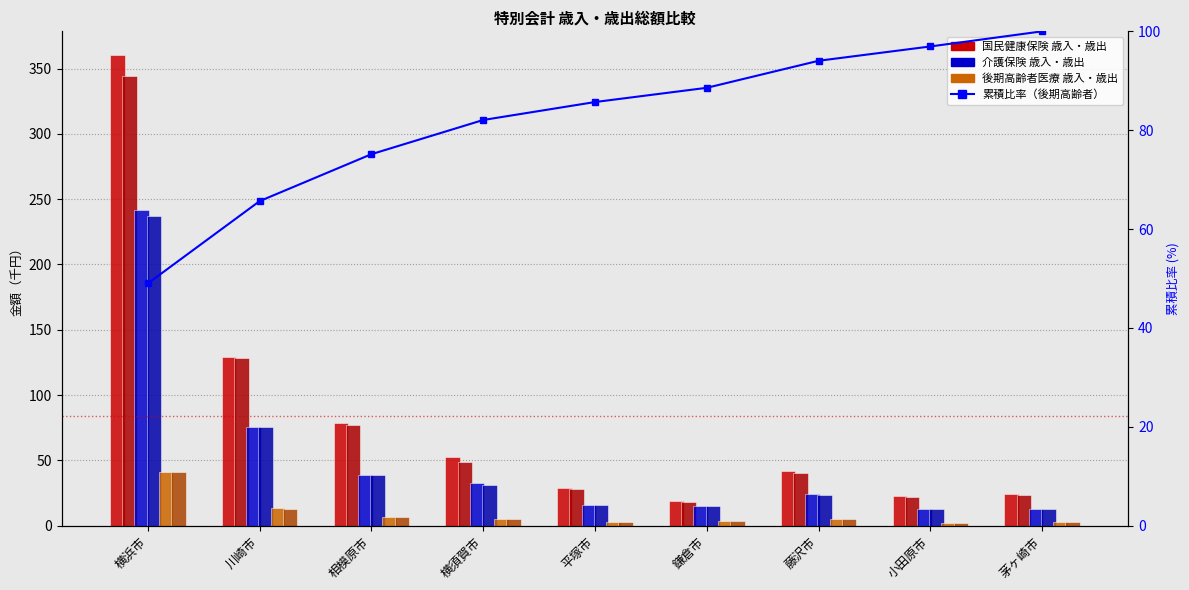

What is the minimum value shown in the chart?

2.3